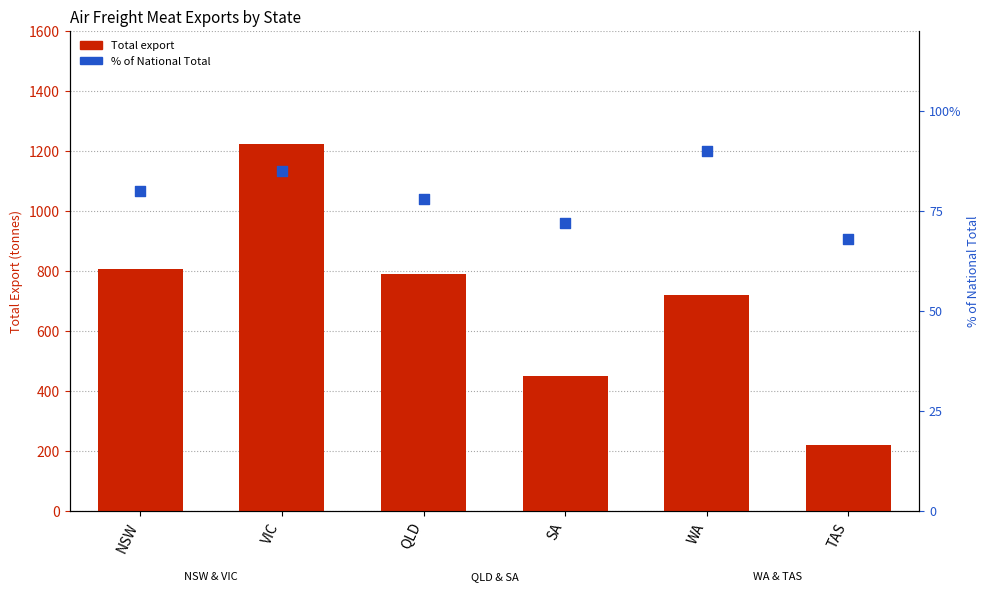

Which series contains the lowest Y value?

% of National Total